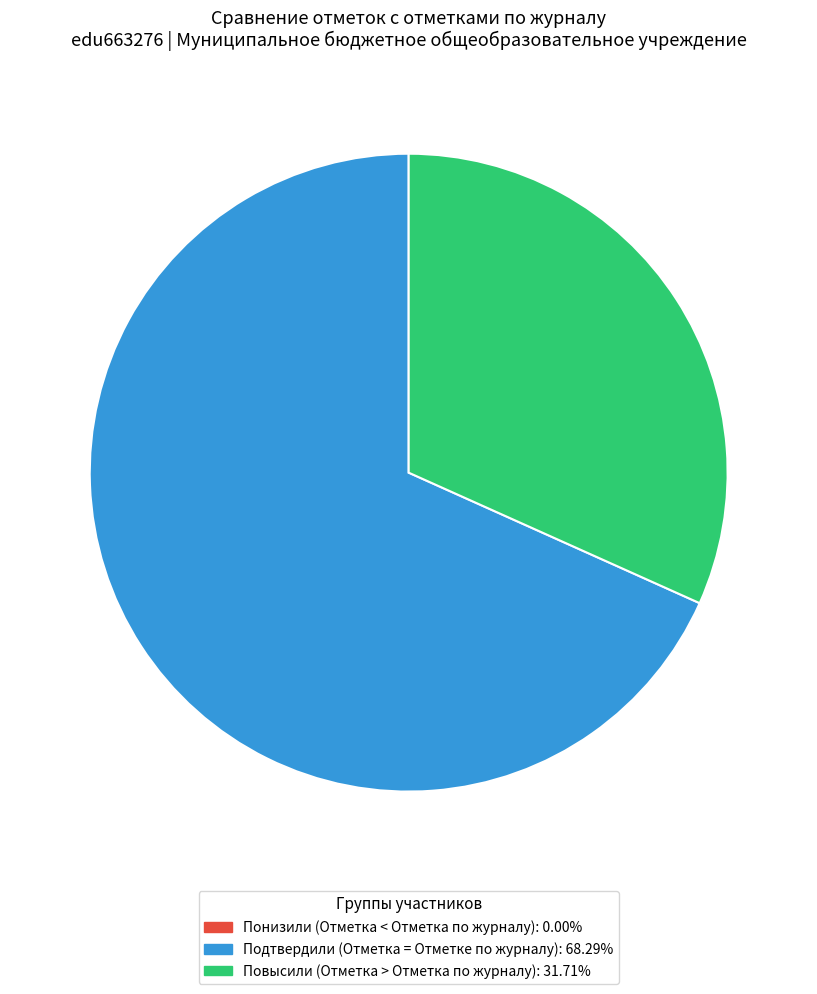

Does Подтвердили (Отметка = Отметке по журналу) represent more than half of the total?

Yes